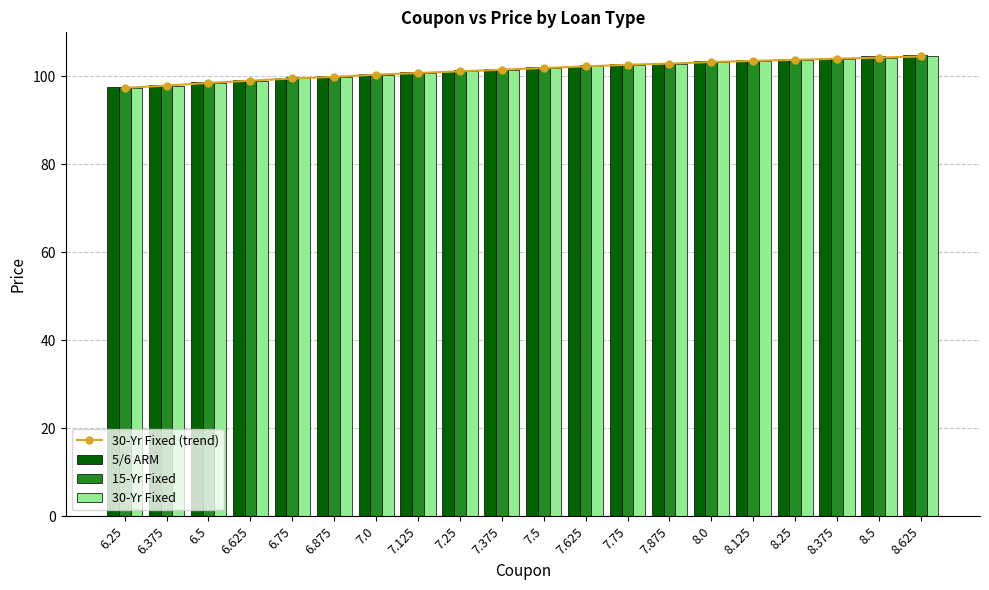

Reading left to right, transcribe all the data shown in this chart.

30-Yr Fixed (trend): 6.25=97.4	6.375=97.9	6.5=98.5	6.625=99.0	6.75=99.5	6.875=99.9	7.0=100.4	7.125=100.8	7.25=101.1	7.375=101.5	7.5=101.9	7.625=102.2	7.75=102.6	7.875=102.9	8.0=103.2	8.125=103.5	8.25=103.8	8.375=104.0	8.5=104.2	8.625=104.5
5/6 ARM: 6.25=97.5	6.375=98.1	6.5=98.6	6.625=99.1	6.75=99.6	6.875=100.1	7.0=100.5	7.125=100.9	7.25=101.2	7.375=101.6	7.5=102.0	7.625=102.4	7.75=102.8	7.875=103.1	8.0=103.4	8.125=103.8	8.25=104.0	8.375=104.2	8.5=104.5	8.625=104.8
15-Yr Fixed: 6.25=97.6	6.375=98.1	6.5=98.8	6.625=99.2	6.75=99.8	6.875=100.1	7.0=100.6	7.125=101.0	7.25=101.4	7.375=101.8	7.5=102.1	7.625=102.5	7.75=102.9	7.875=103.1	8.0=103.5	8.125=103.8	8.25=104.0	8.375=104.2	8.5=104.5	8.625=104.8
30-Yr Fixed: 6.25=97.4	6.375=97.9	6.5=98.5	6.625=99.0	6.75=99.5	6.875=99.9	7.0=100.4	7.125=100.8	7.25=101.1	7.375=101.5	7.5=101.9	7.625=102.2	7.75=102.6	7.875=102.9	8.0=103.2	8.125=103.5	8.25=103.8	8.375=104.0	8.5=104.2	8.625=104.5